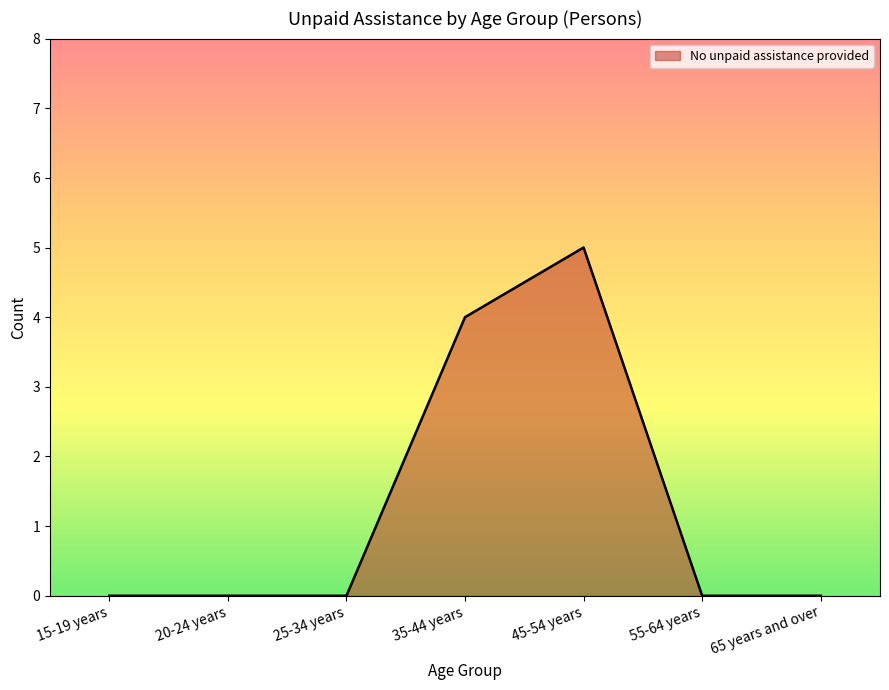

Between 15-19 years and 45-54 years, which is larger?

45-54 years